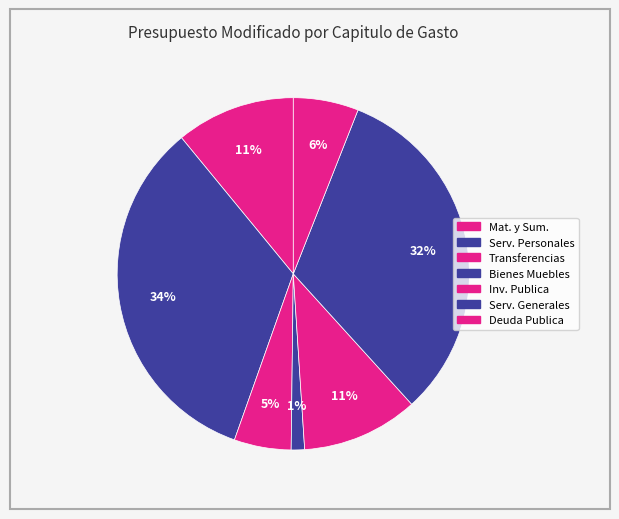

How many slices are in this pie chart?

7